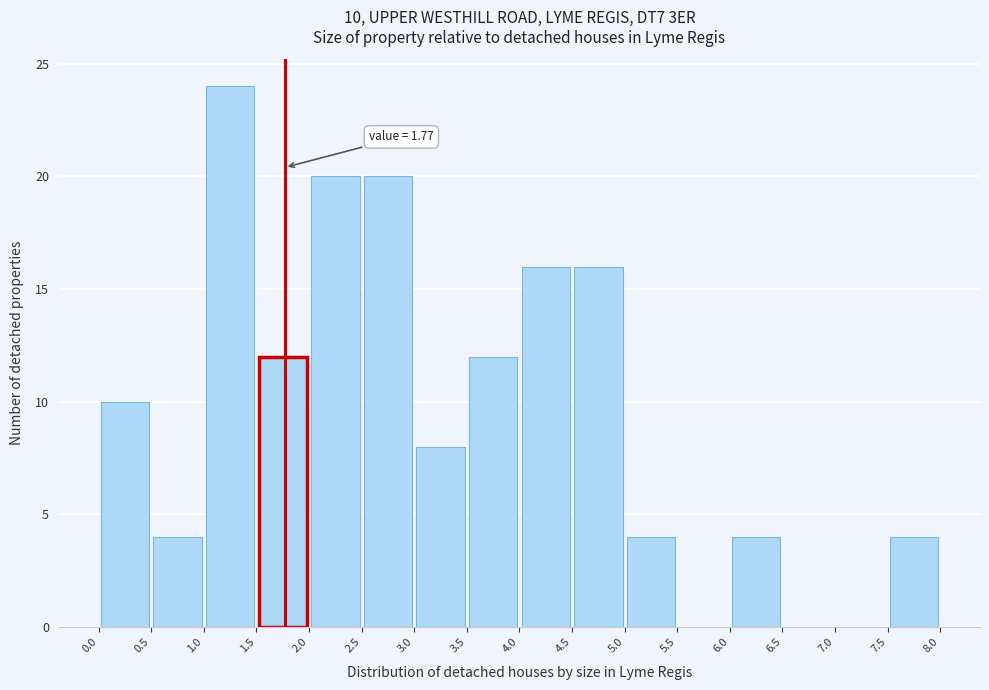

Over which range of the x-axis is the bar tallest?

1.0 to 1.5